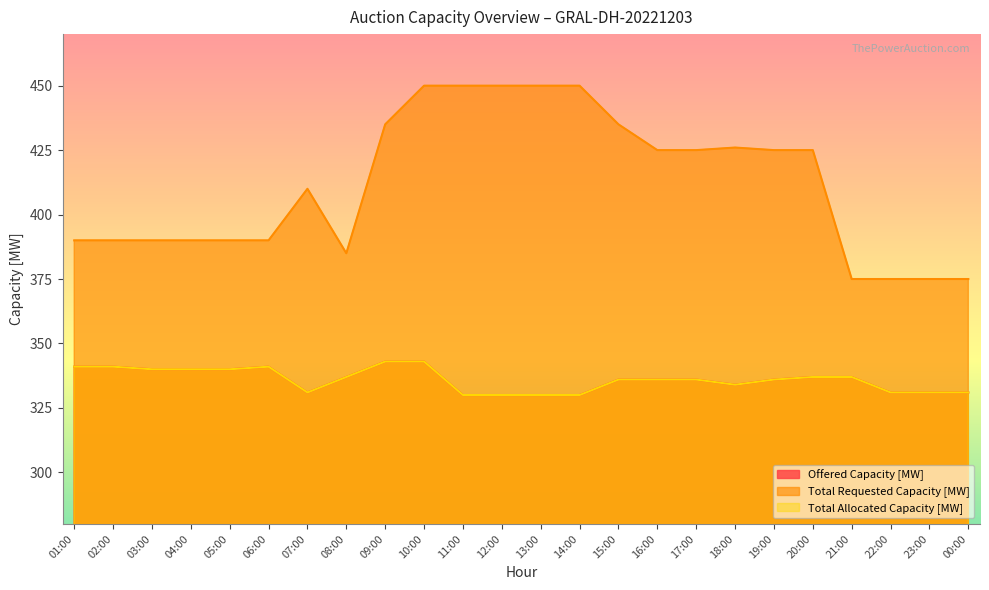

Is it true that Total Requested Capacity [MW] equals 450 at 14:00?

True